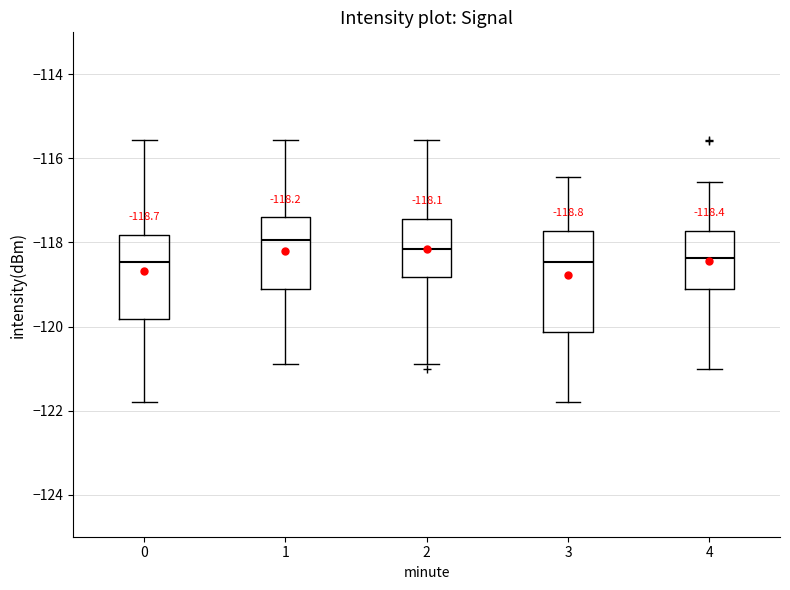

Comparing the boxes themselves (not the whiskers), which one is the tallest?

3